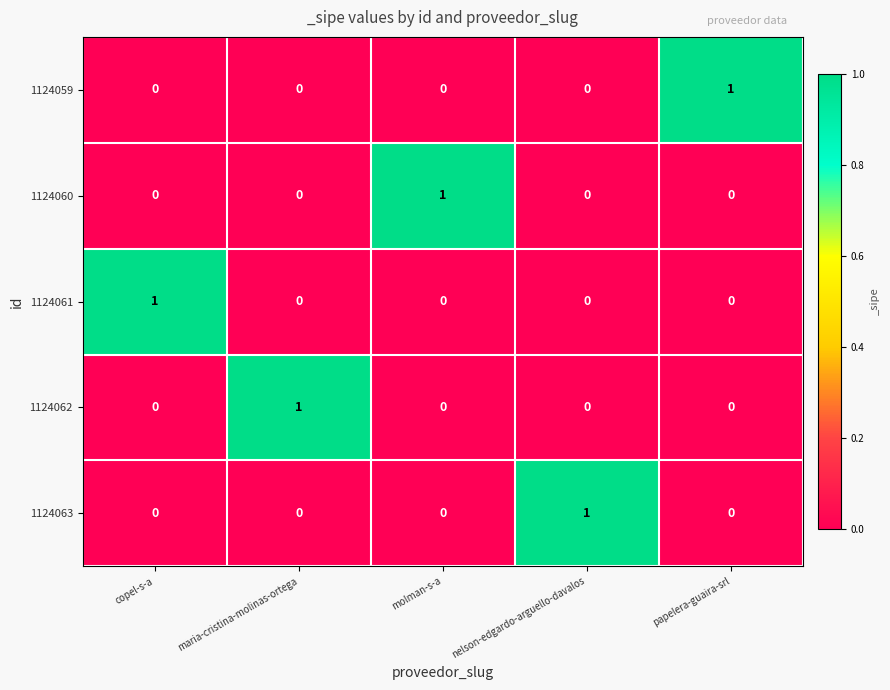

What is the total value across all series at molman-s-a?

1